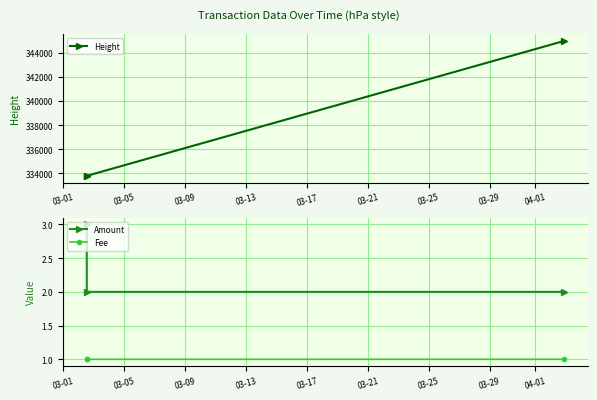

What is the highest value of the Fee series?

1.0